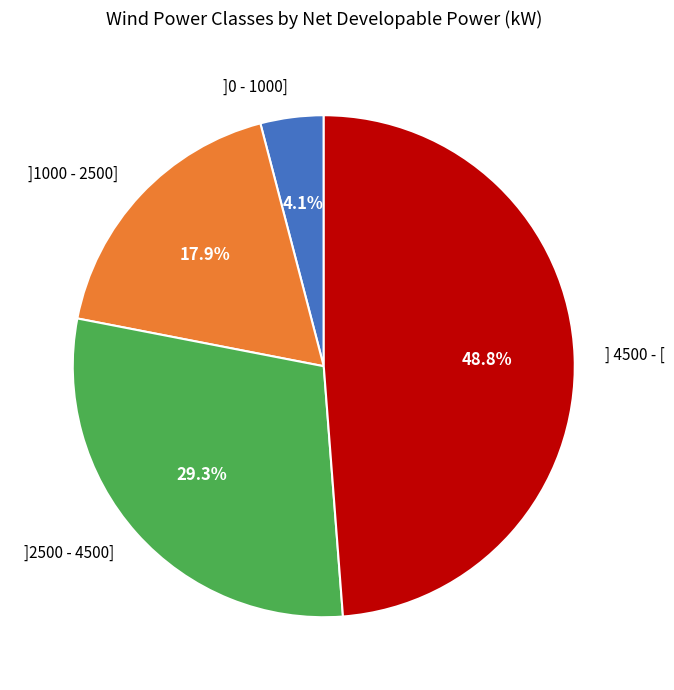

How many slices are in this pie chart?

4